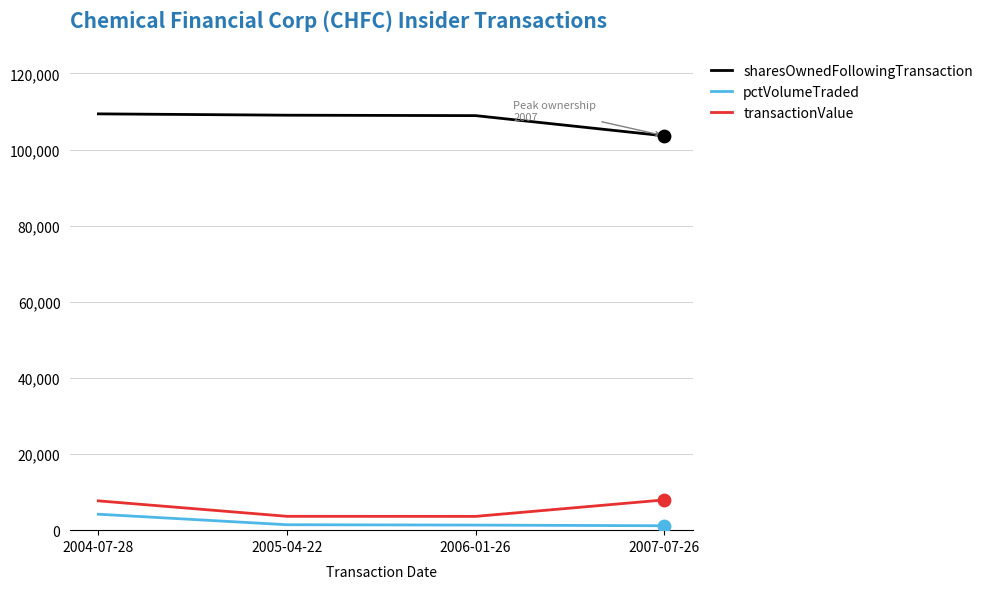

Is the value of pctVolumeTraded at 2006-01-26 greater than the value of sharesOwnedFollowingTransaction at 2007-07-26?

No